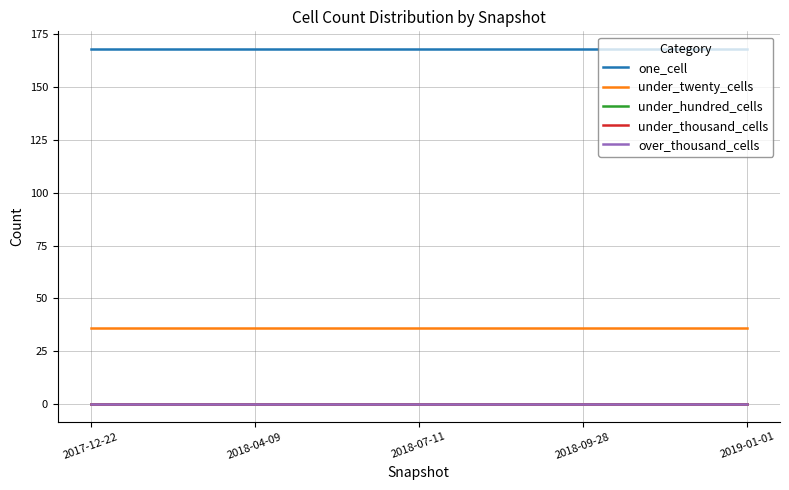

True or false: under_hundred_cells and under_twenty_cells intersect in this chart.

False